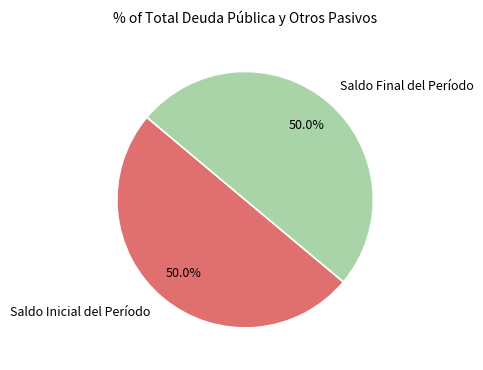

Combined, what portion of the pie is Saldo Inicial del Período and Saldo Final del Período?

100.0%